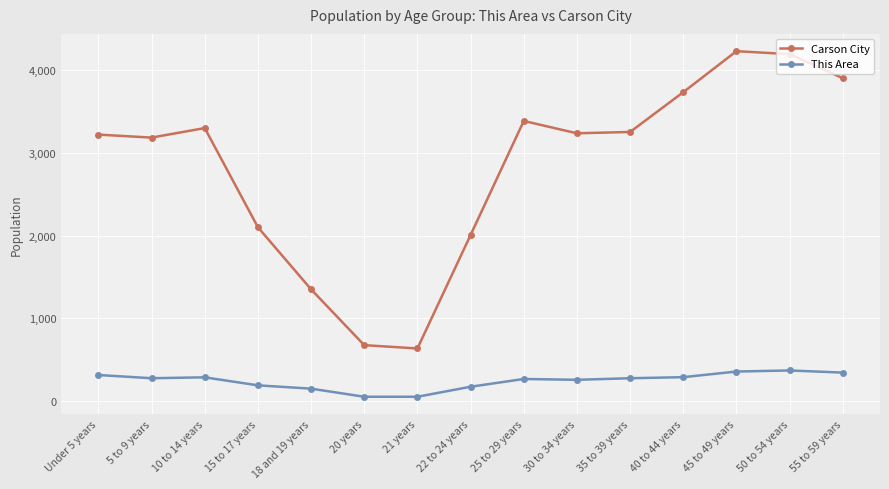

The Carson City series shows 4232 at 45 to 49 years. True or false?

True